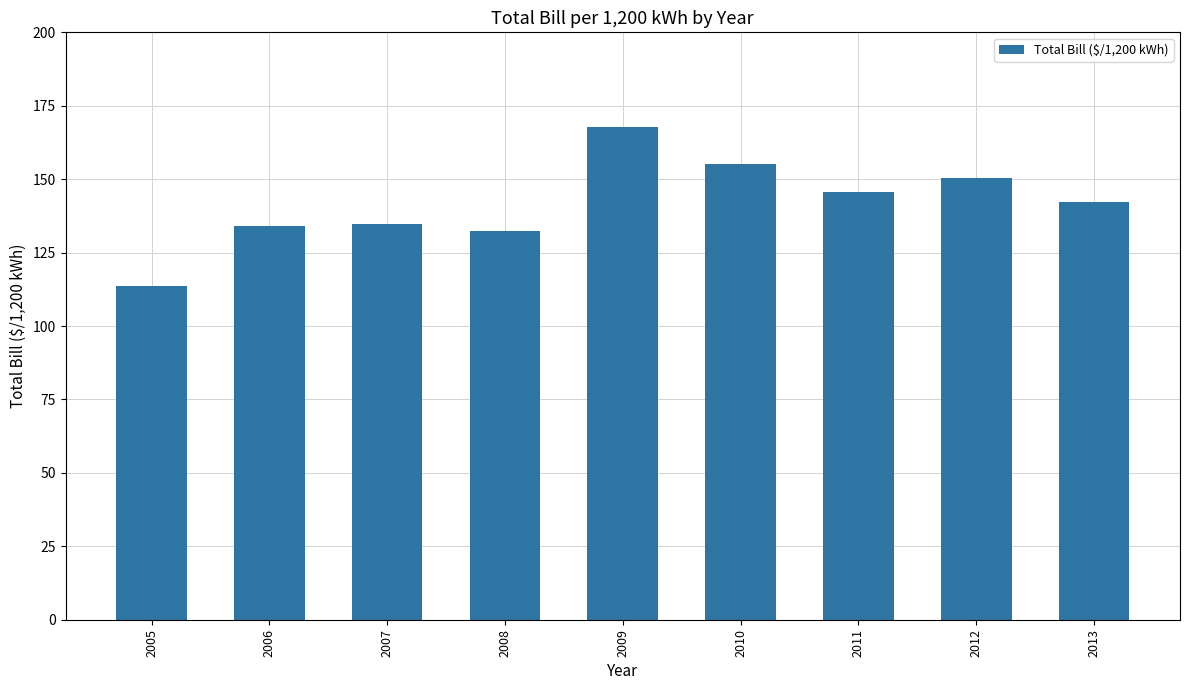

Is it true that the value at 2009 is 78.7?

False